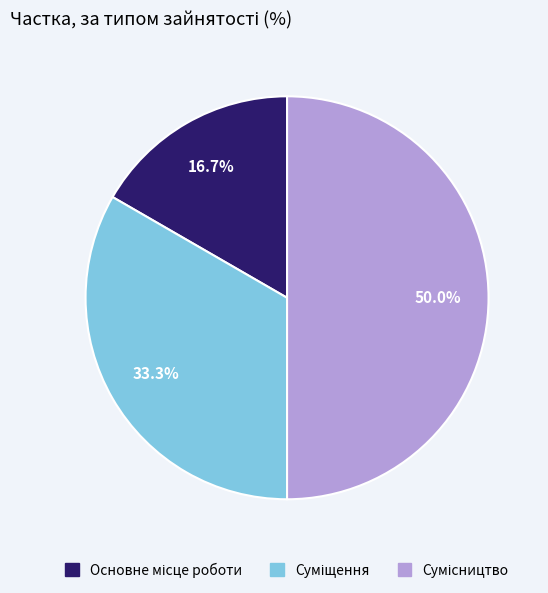

How many slices are in this pie chart?

3